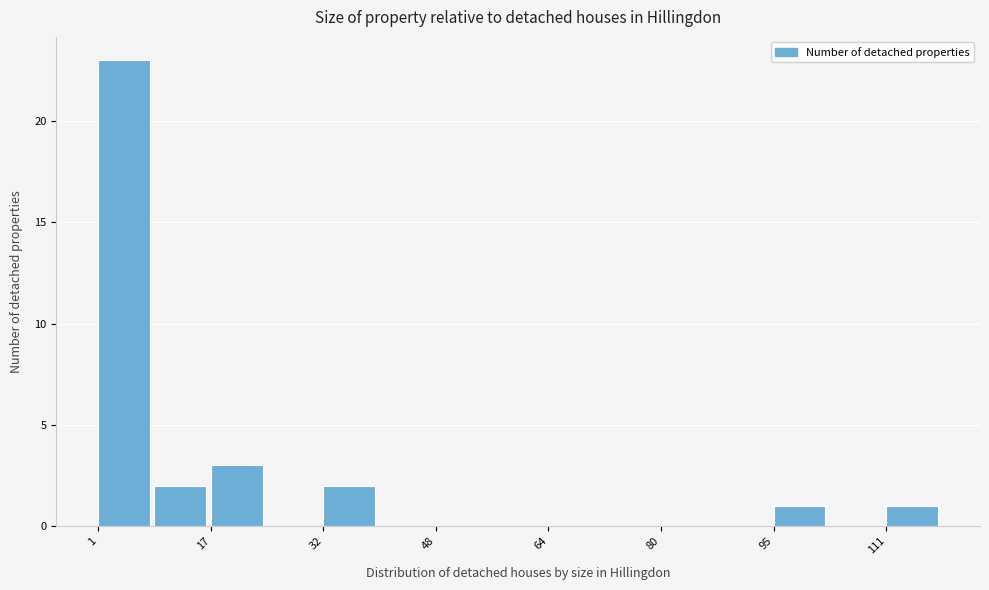

Around what value on the x-axis is the tallest bar? Give the approximate position of its centre, as read against the axis.

4